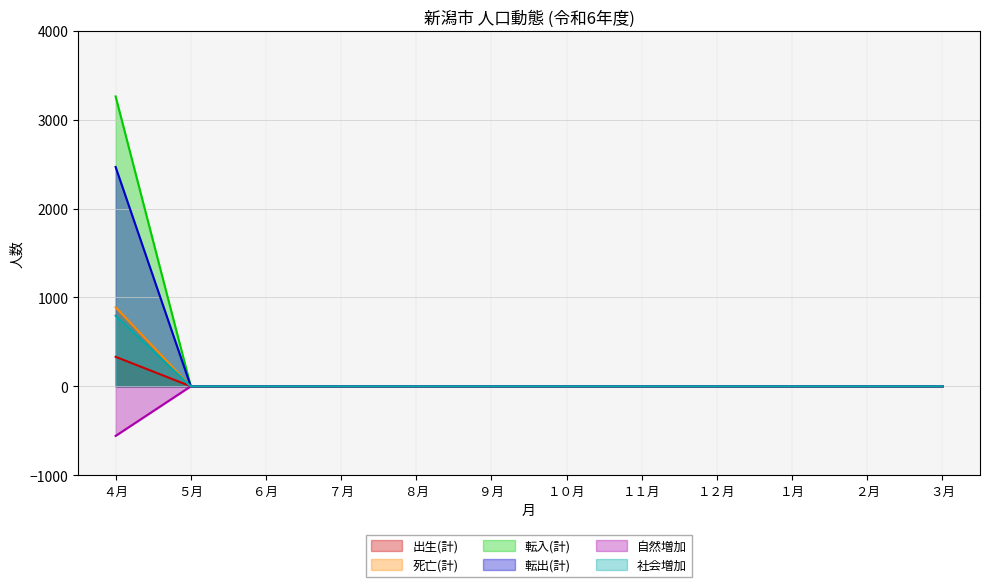

List the series in order of their peak value, highest first.

転入(計), 転出(計), 死亡(計), 社会増加, 出生(計), 自然増加